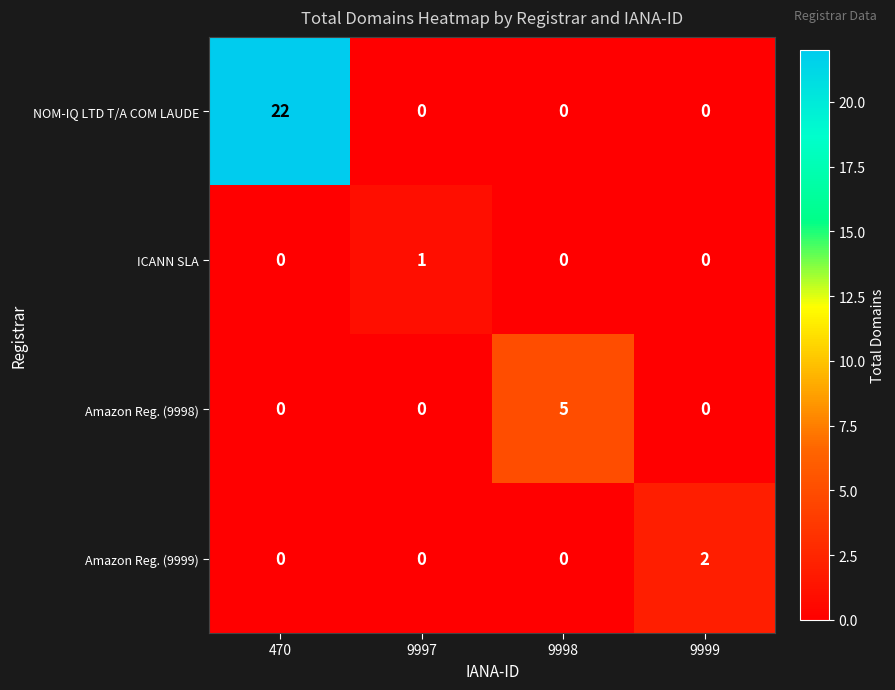

At which category is the sum across all series the highest?

470